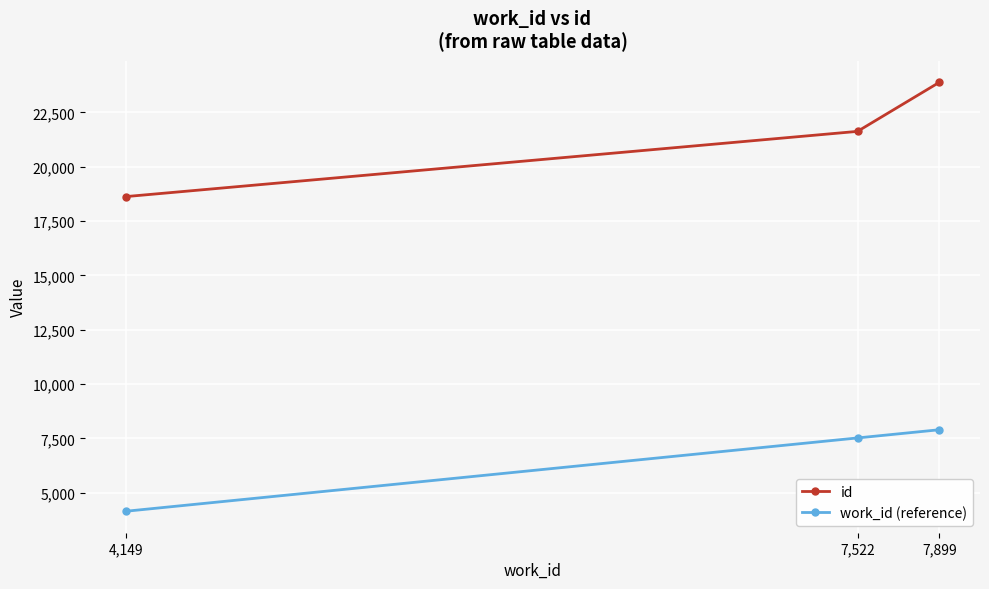

The value of id at 4,149 is 32992. True or false?

False